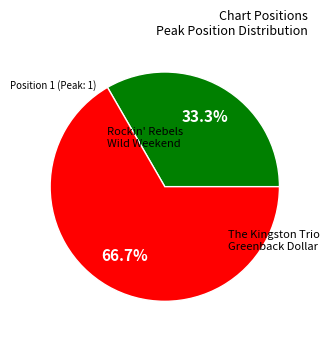

Does any single category account for the majority?

Yes